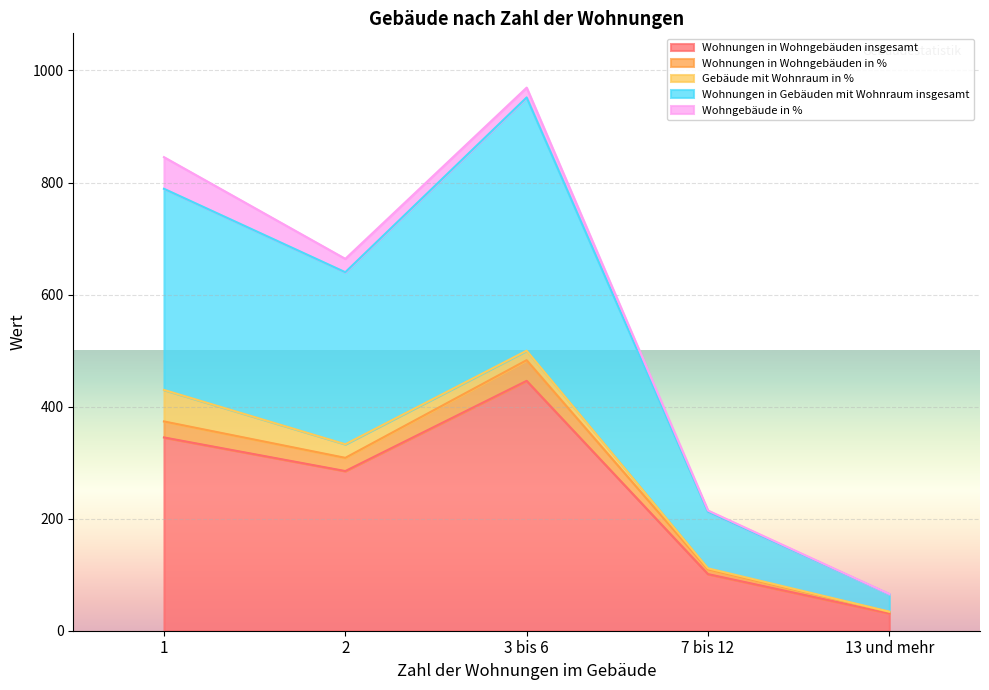

At which category does Wohnungen in Wohngebäuden insgesamt reach its first local peak?

3 bis 6